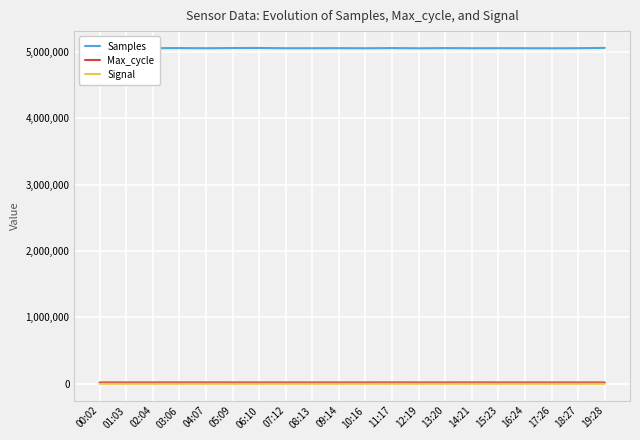

What is the maximum value shown in the chart?

5061269